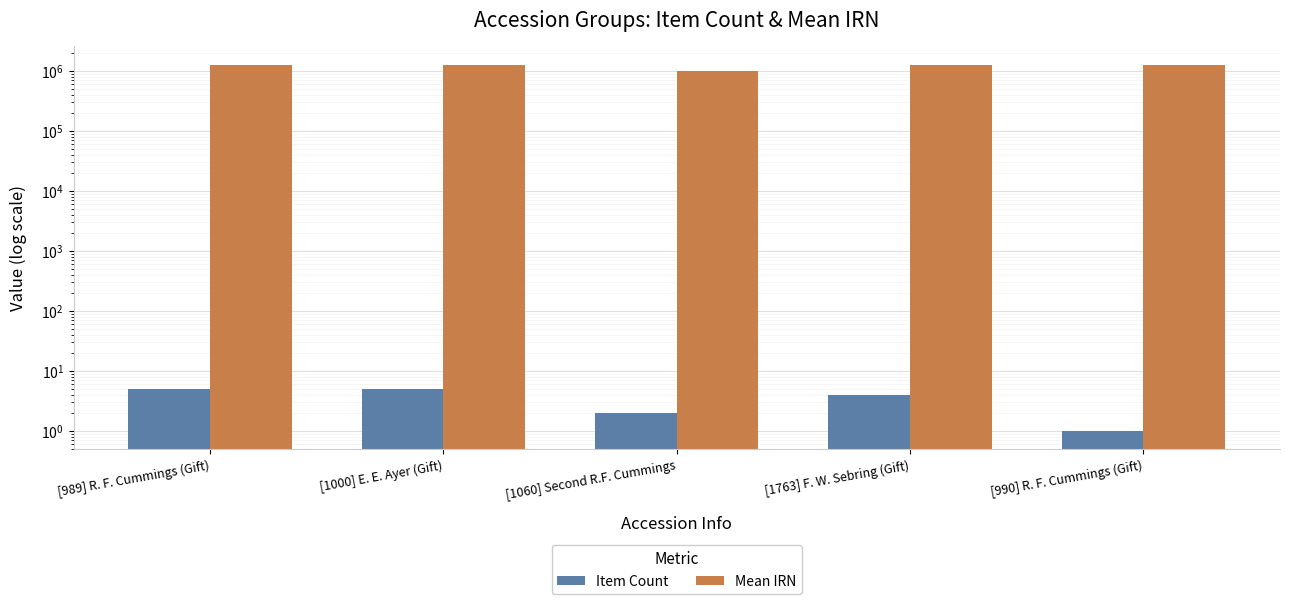

What is the sum of all Mean IRN values?

6069599.8